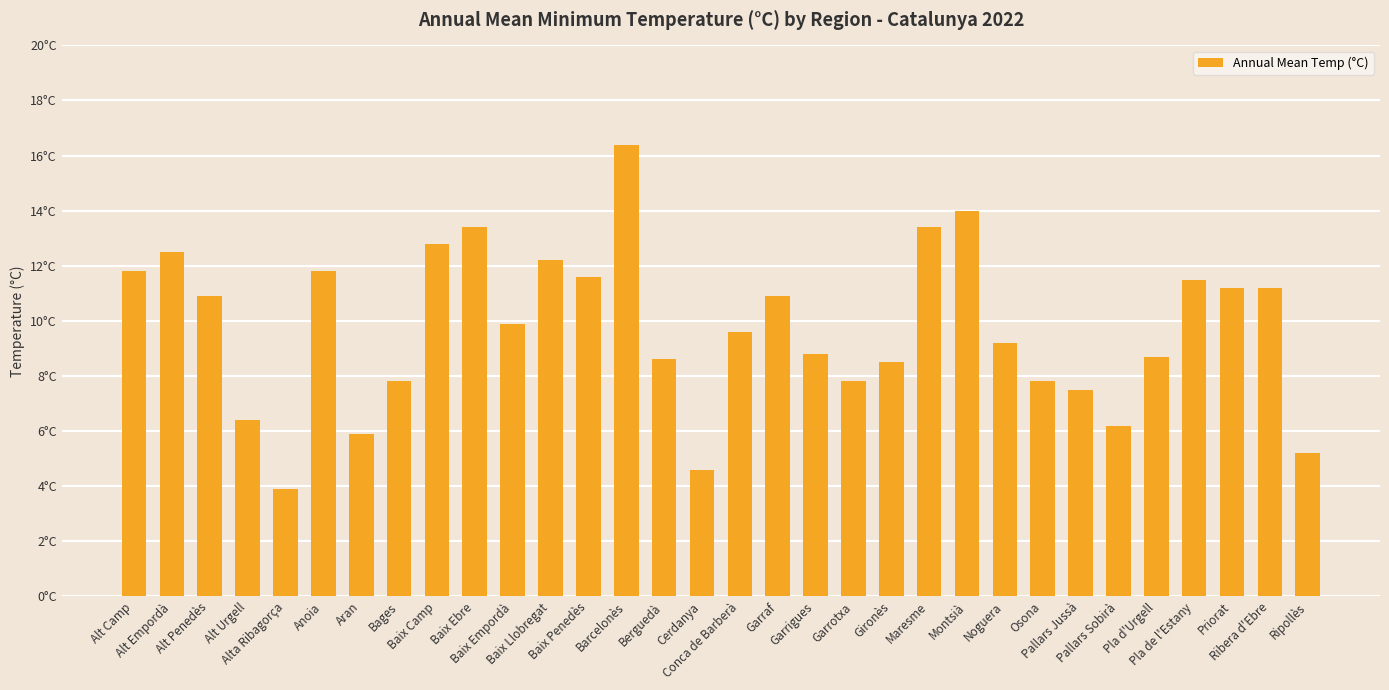

What position from the left is Berguedà?

15